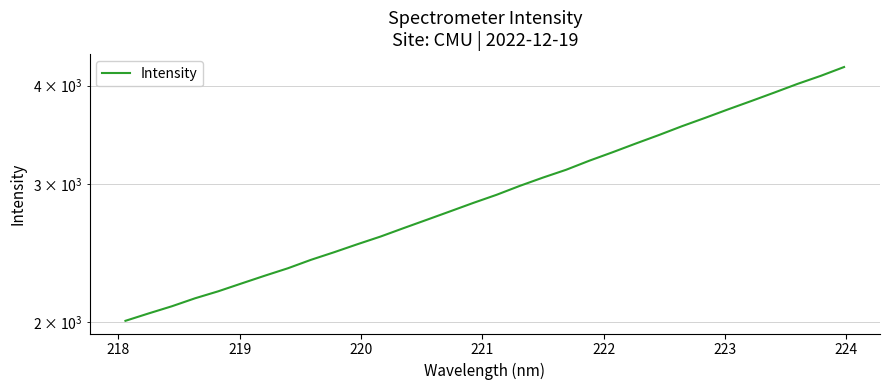

True or false: the data has more than 0 interior local peaks.

False